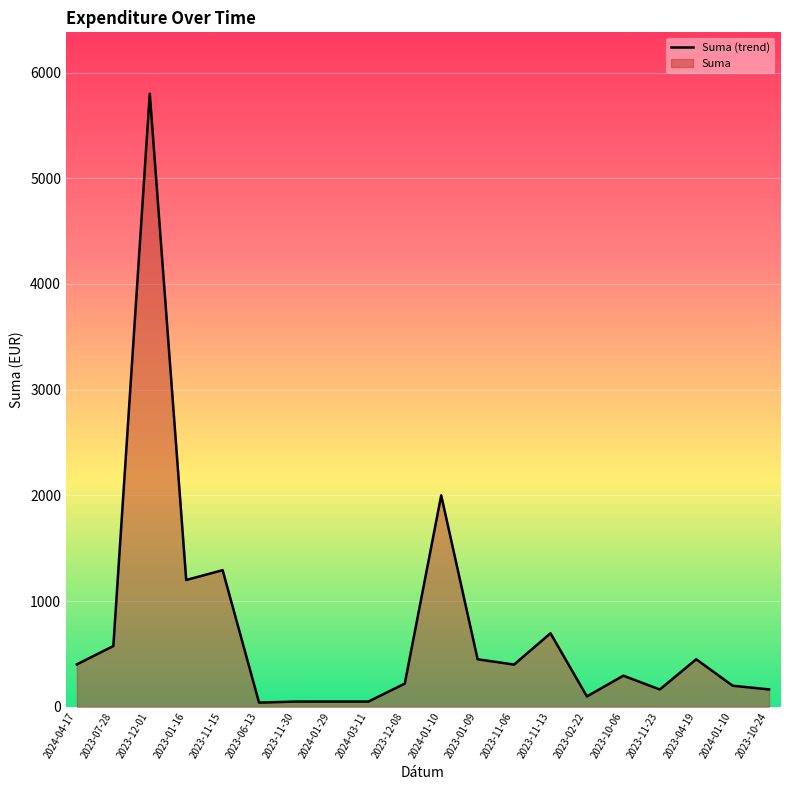

How many data points does each series have?

20